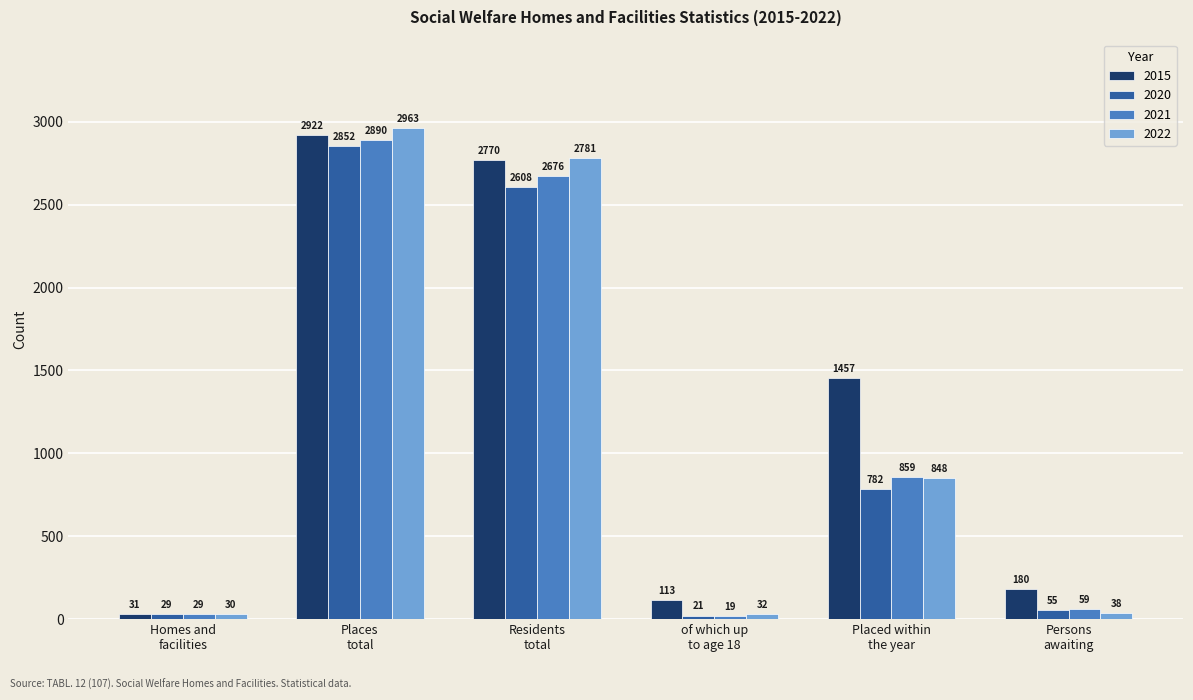

True or false: 2015 has a value of 180 at Persons
awaiting.

True